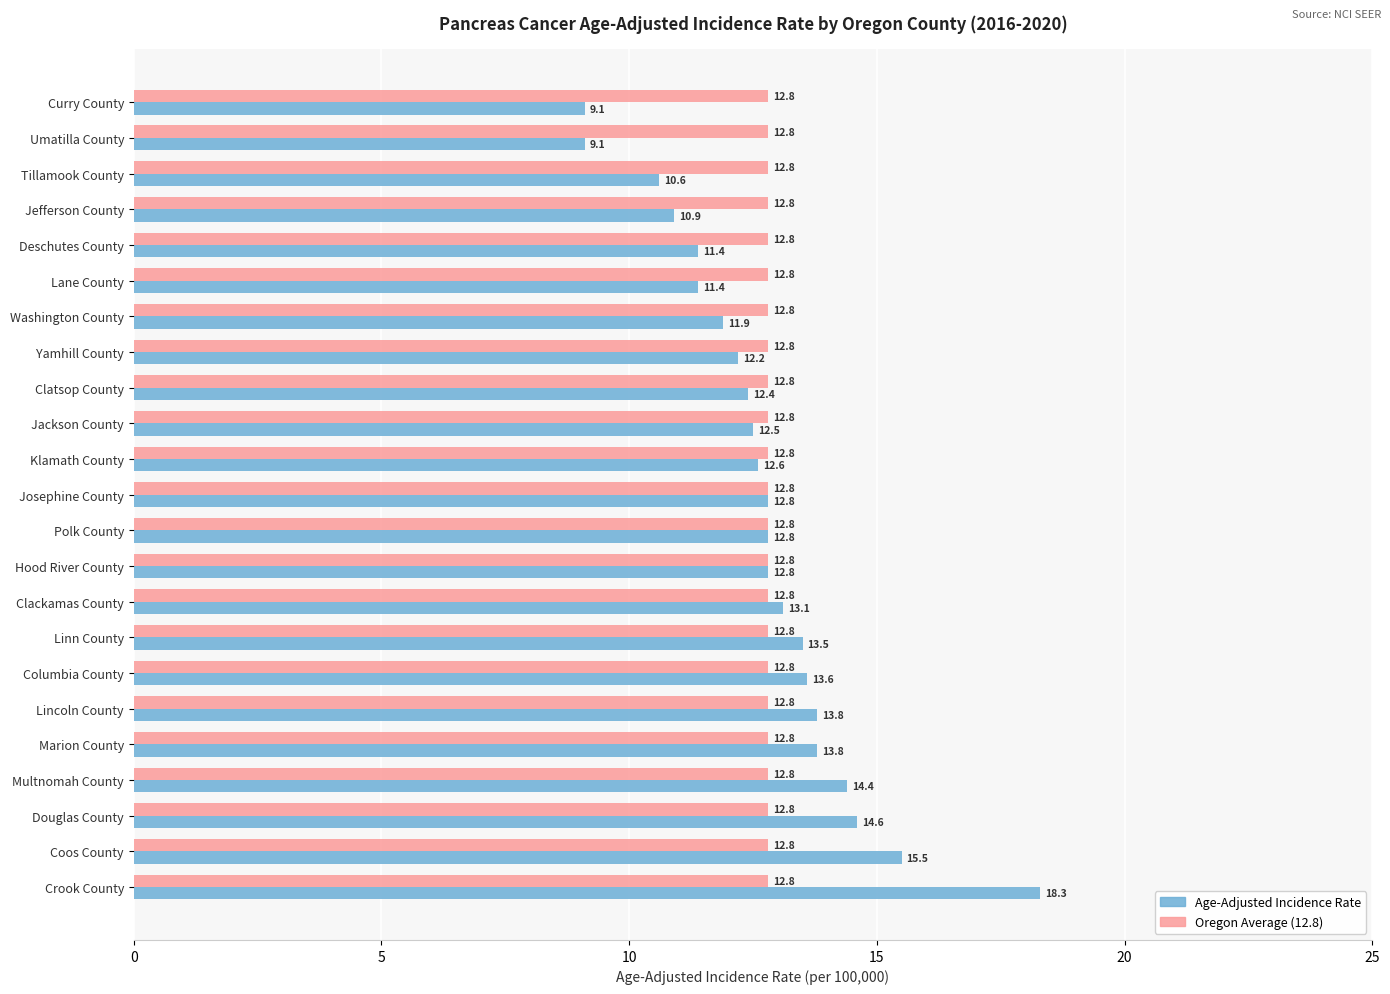

How many values in the Age-Adjusted Incidence Rate series are below 12?

7